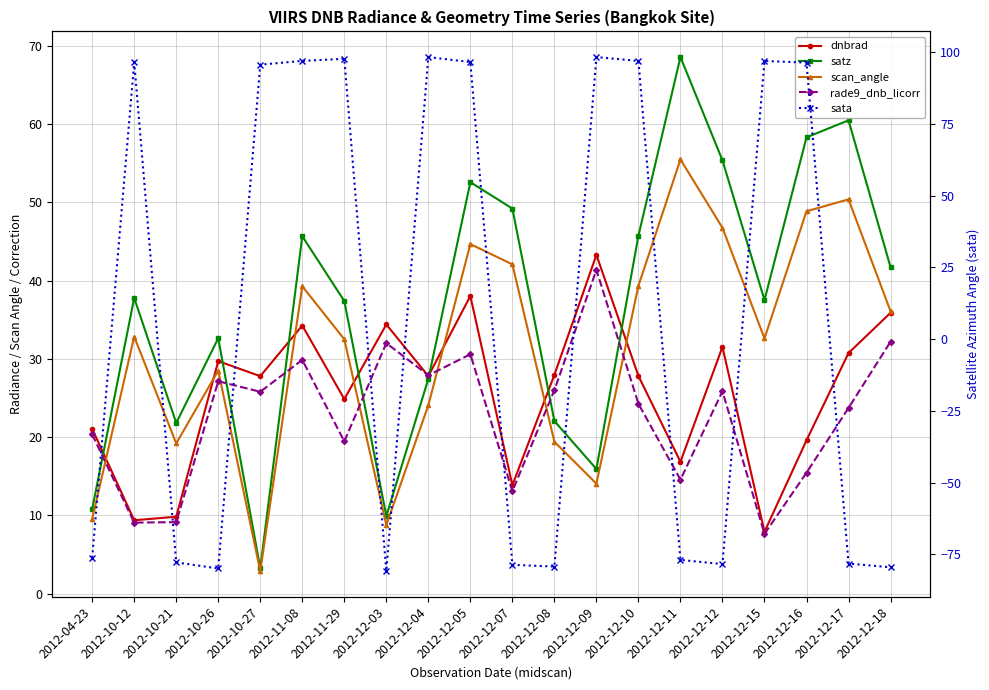

Reading left to right, extract all data points from this chart.

dnbrad: 2012-04-23=21.0	2012-10-12=9.4	2012-10-21=9.8	2012-10-26=29.7	2012-10-27=27.8	2012-11-08=34.3	2012-11-29=24.9	2012-12-03=34.4	2012-12-04=27.8	2012-12-05=38.0	2012-12-07=13.9	2012-12-08=28.0	2012-12-09=43.3	2012-12-10=27.8	2012-12-11=16.9	2012-12-12=31.5	2012-12-15=7.9	2012-12-16=19.6	2012-12-17=30.7	2012-12-18=35.9
satz: 2012-04-23=10.8	2012-10-12=37.8	2012-10-21=21.8	2012-10-26=32.6	2012-10-27=3.3	2012-11-08=45.7	2012-11-29=37.4	2012-12-03=9.9	2012-12-04=27.4	2012-12-05=52.6	2012-12-07=49.2	2012-12-08=22.1	2012-12-09=15.9	2012-12-10=45.7	2012-12-11=68.5	2012-12-12=55.4	2012-12-15=37.5	2012-12-16=58.3	2012-12-17=60.5	2012-12-18=41.7
scan_angle: 2012-04-23=9.6	2012-10-12=32.8	2012-10-21=19.2	2012-10-26=28.5	2012-10-27=2.9	2012-11-08=39.3	2012-11-29=32.5	2012-12-03=8.8	2012-12-04=24.1	2012-12-05=44.7	2012-12-07=42.1	2012-12-08=19.4	2012-12-09=14.1	2012-12-10=39.3	2012-12-11=55.5	2012-12-12=46.7	2012-12-15=32.6	2012-12-16=48.9	2012-12-17=50.4	2012-12-18=36.1
rade9_dnb_licorr: 2012-04-23=20.4	2012-10-12=9.1	2012-10-21=9.1	2012-10-26=27.1	2012-10-27=25.8	2012-11-08=29.9	2012-11-29=19.5	2012-12-03=32.0	2012-12-04=27.9	2012-12-05=30.6	2012-12-07=13.1	2012-12-08=26.0	2012-12-09=41.4	2012-12-10=24.3	2012-12-11=14.6	2012-12-12=25.9	2012-12-15=7.7	2012-12-16=15.5	2012-12-17=23.7	2012-12-18=32.2
sata: 2012-04-23=-76.3	2012-10-12=96.5	2012-10-21=-77.9	2012-10-26=-80.0	2012-10-27=95.7	2012-11-08=97.0	2012-11-29=97.7	2012-12-03=-80.9	2012-12-04=98.3	2012-12-05=96.6	2012-12-07=-78.7	2012-12-08=-79.3	2012-12-09=98.3	2012-12-10=97.0	2012-12-11=-77.0	2012-12-12=-78.5	2012-12-15=97.0	2012-12-16=96.4	2012-12-17=-78.3	2012-12-18=-79.6